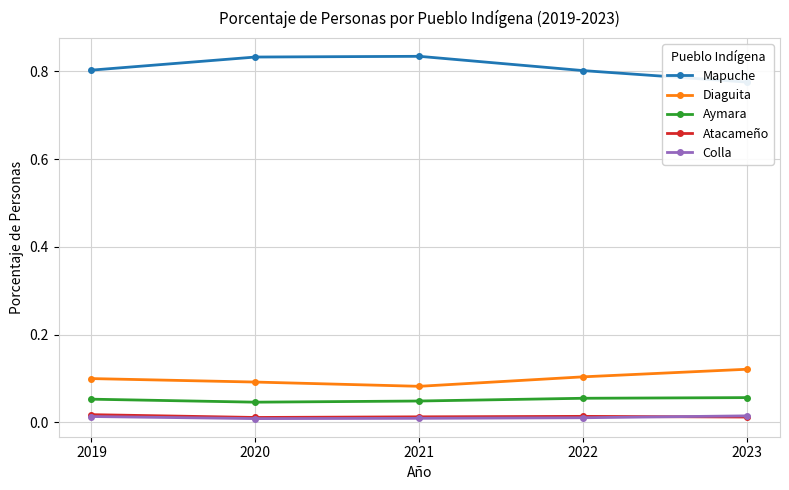

True or false: Mapuche has a value of 1.1 at 2022.

False